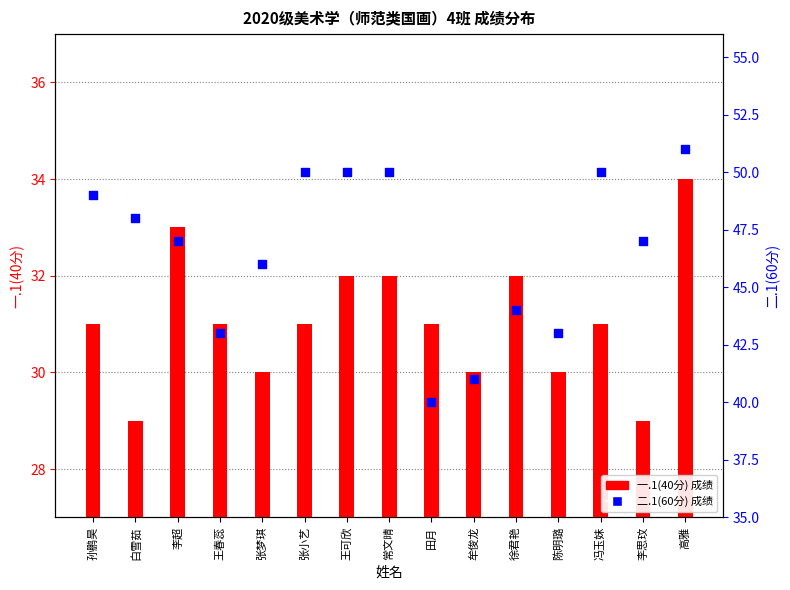

Which series contains the lowest Y value?

一.1(40分)